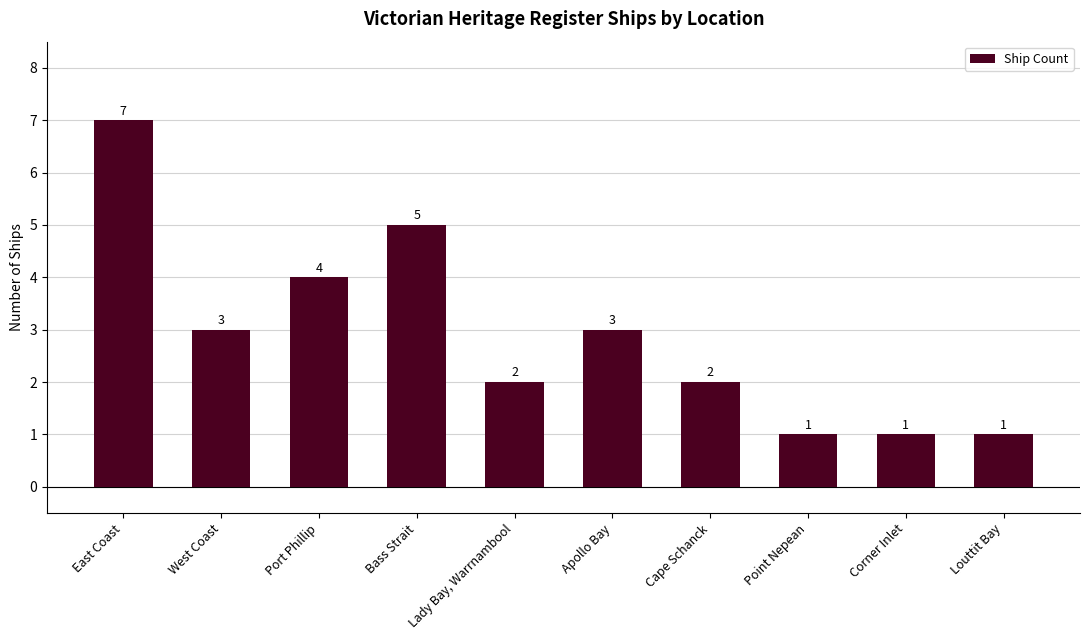

Between Bass Strait and Louttit Bay, which is larger?

Bass Strait